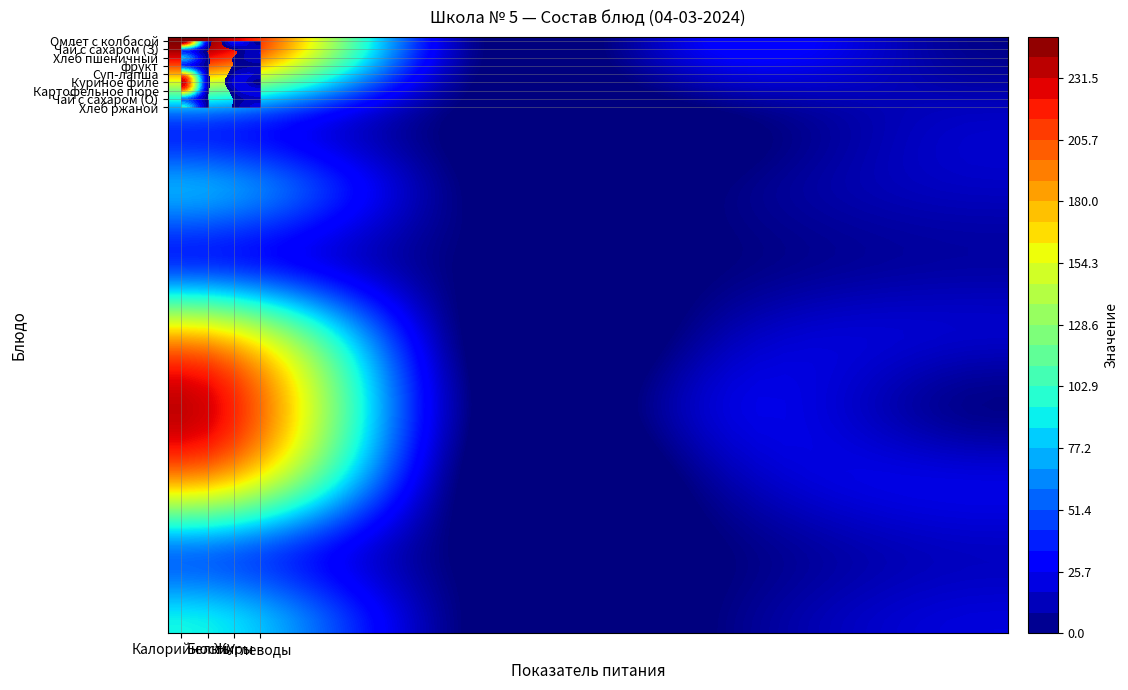

What is the difference between the Чай с сахаром (З) values at Углеводы and Жиры?

14.7